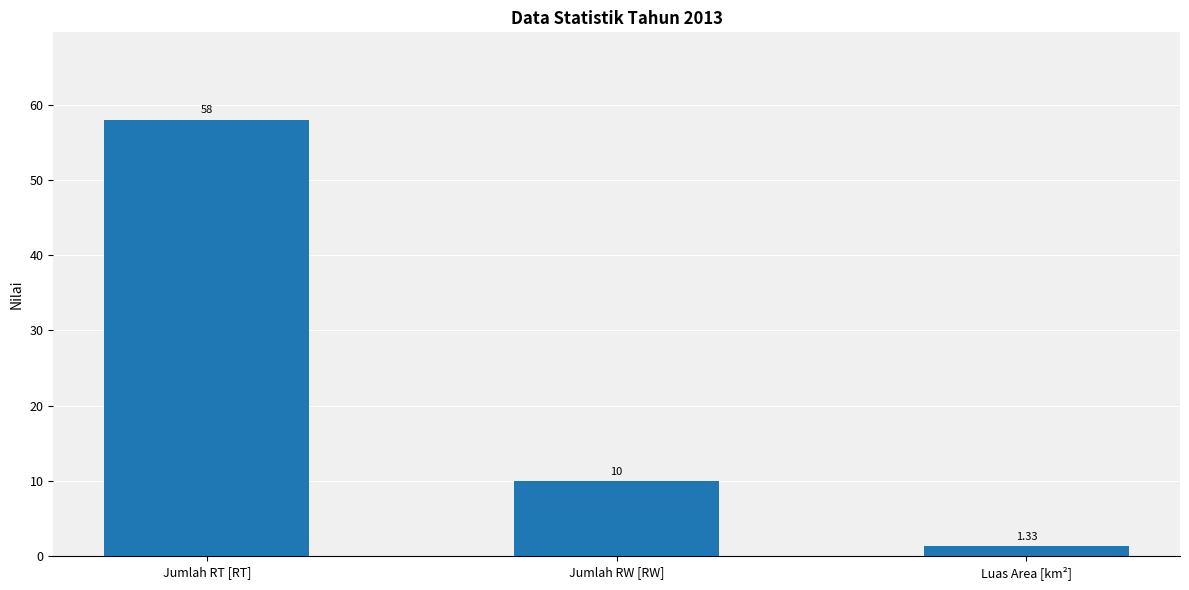

What is the change in value from Jumlah RT [RT] to Luas Area [km²]?

-56.7